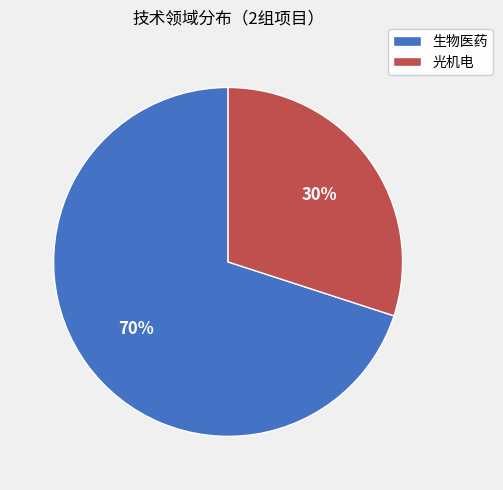

Do 光机电 and 生物医药 together represent more than half of the pie?

Yes